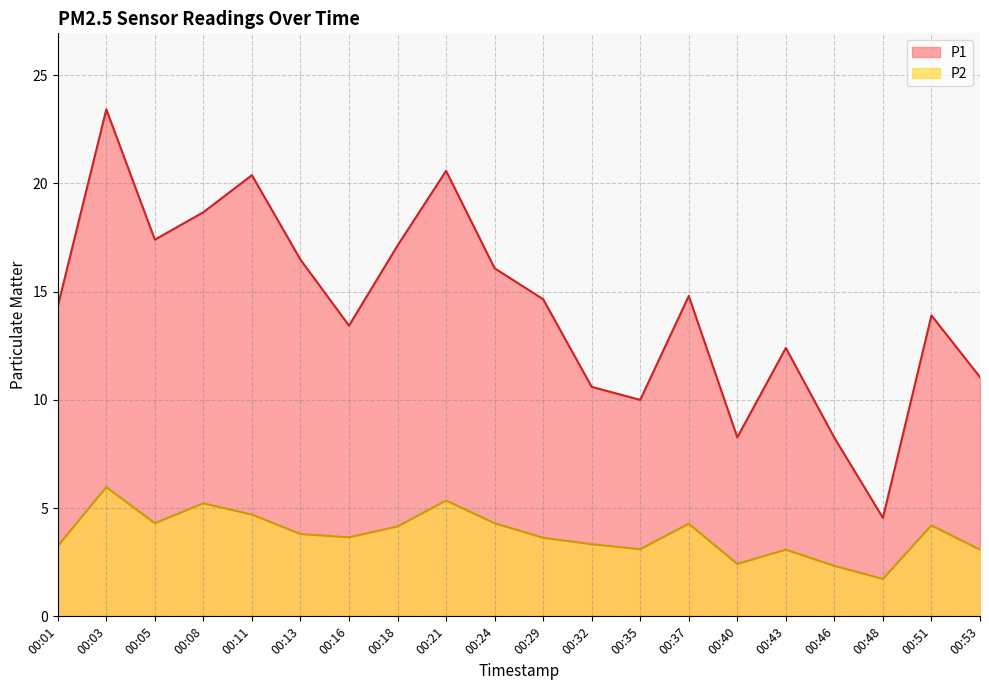

What is the total value across all series at 00:18?

21.3